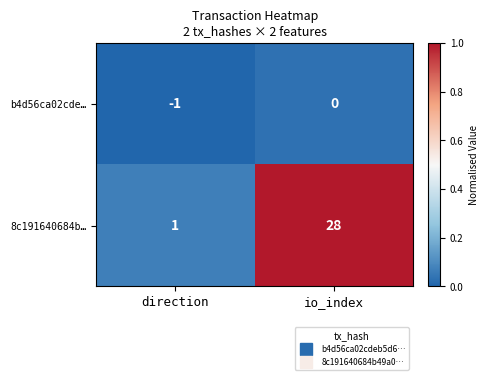

Rank the series by their average value, from highest to lowest.

8c191640684b…, b4d56ca02cde…